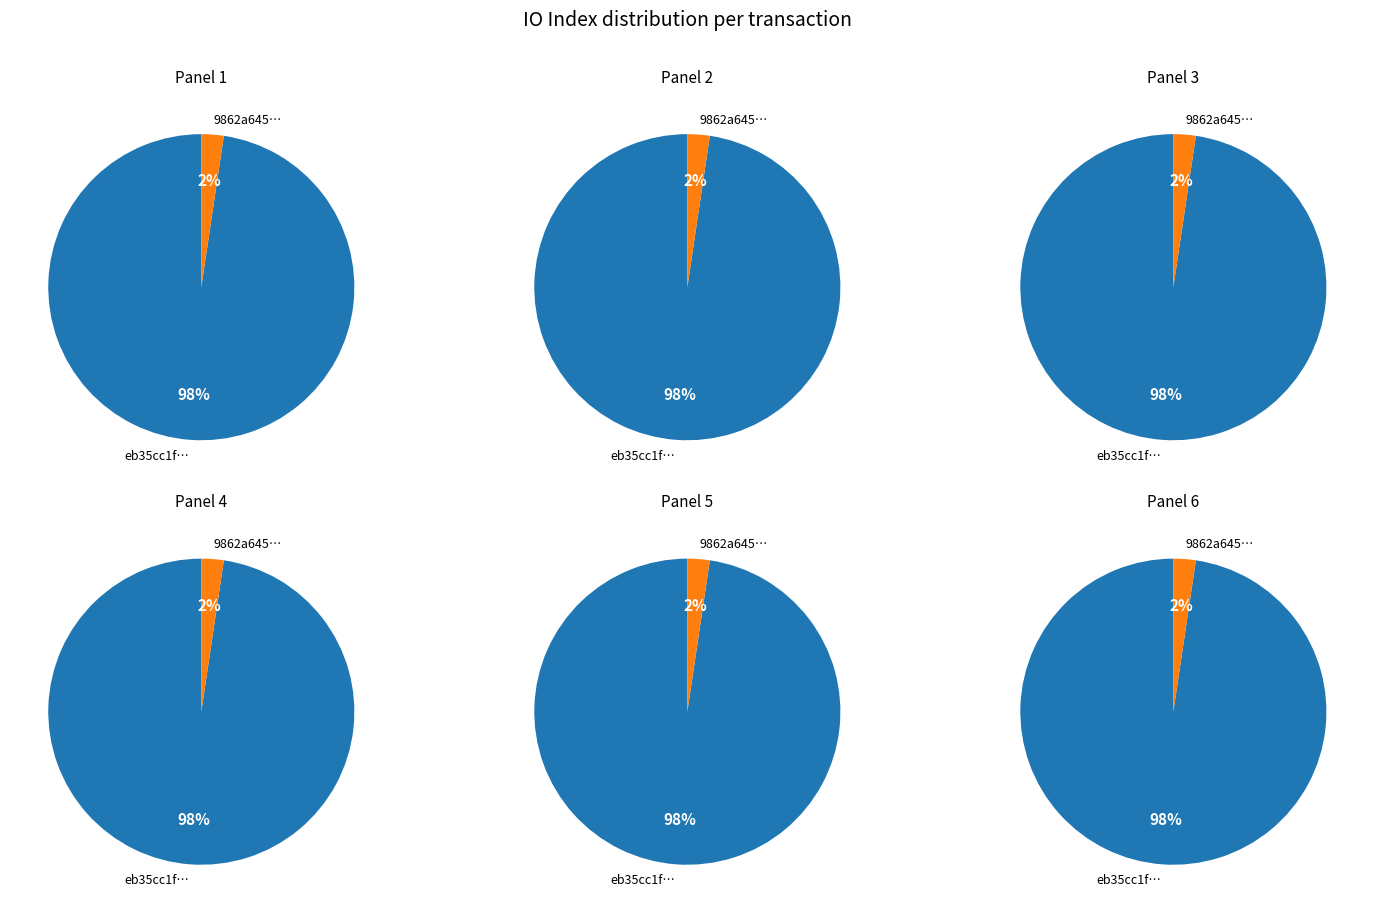

What percentage is the 1 slice, to the nearest percent?

2%